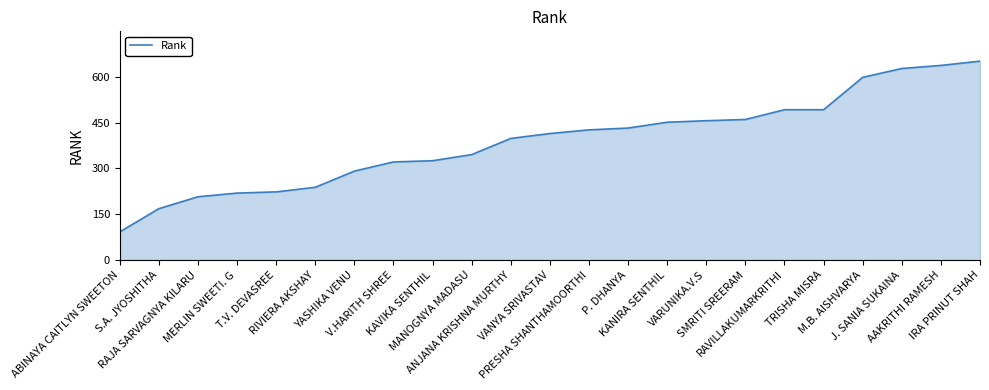

What is the change in value from PRESHA SHANTHAMOORTHI to RAVILLAKUMARKRITHI?

+66